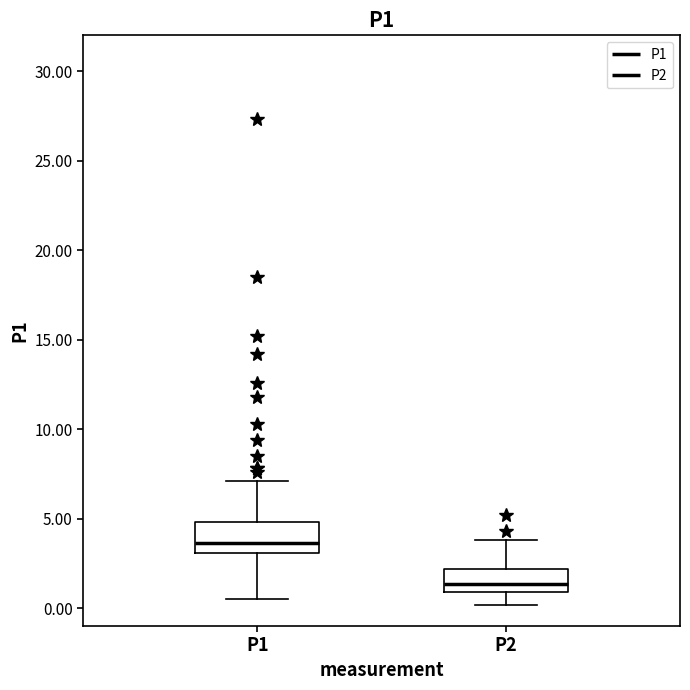

Where does the median line of the box for P1 sit on the y-axis? The values are not printed on the chart, so give them approximately, as read against the axis.

3.5